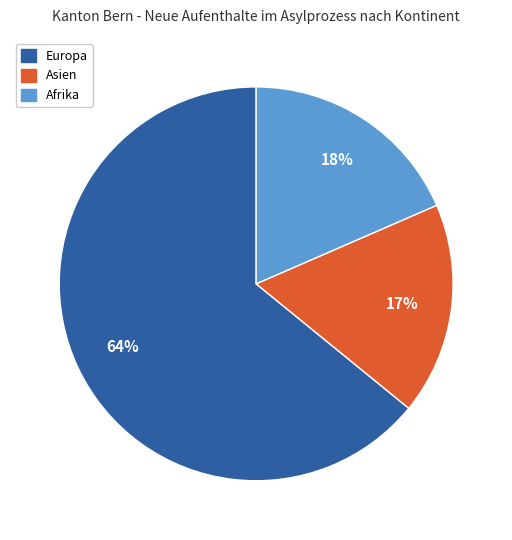

Count the number of slices in the pie.

3